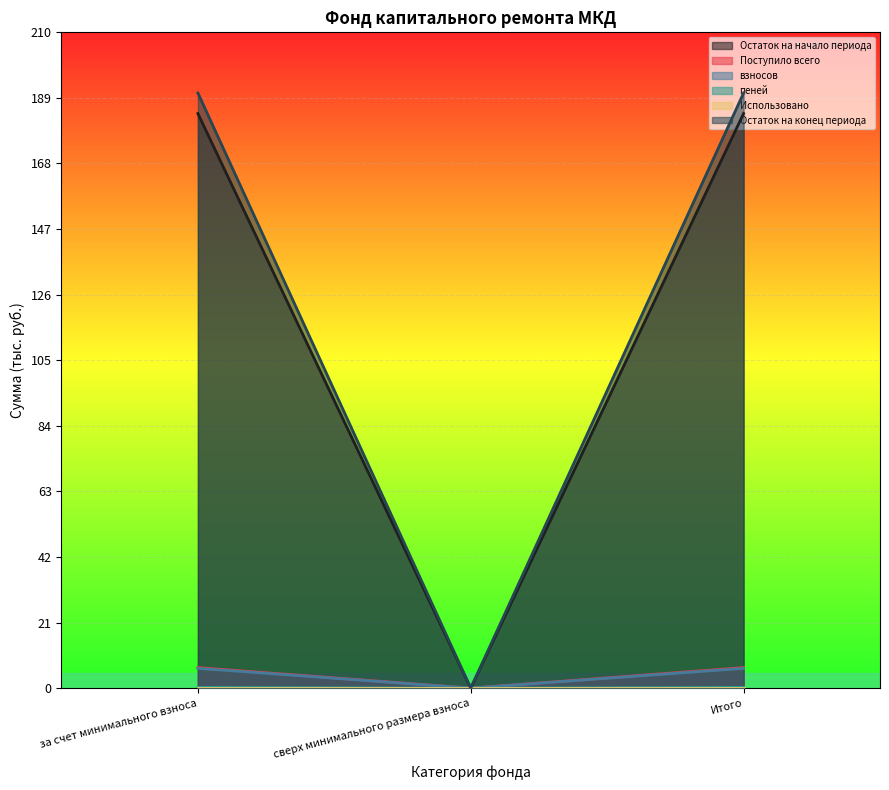

The Остаток на начало периода series shows 255.2 at Итого. True or false?

False